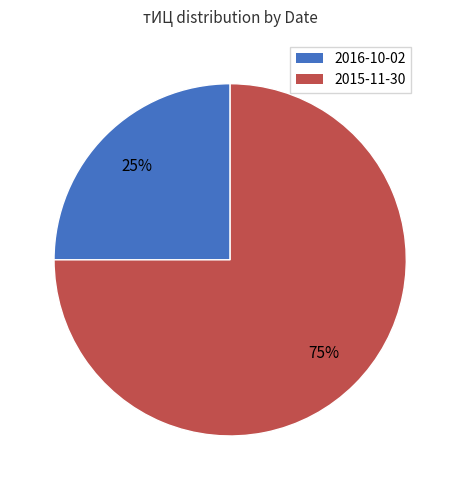

Does any single category account for the majority?

Yes